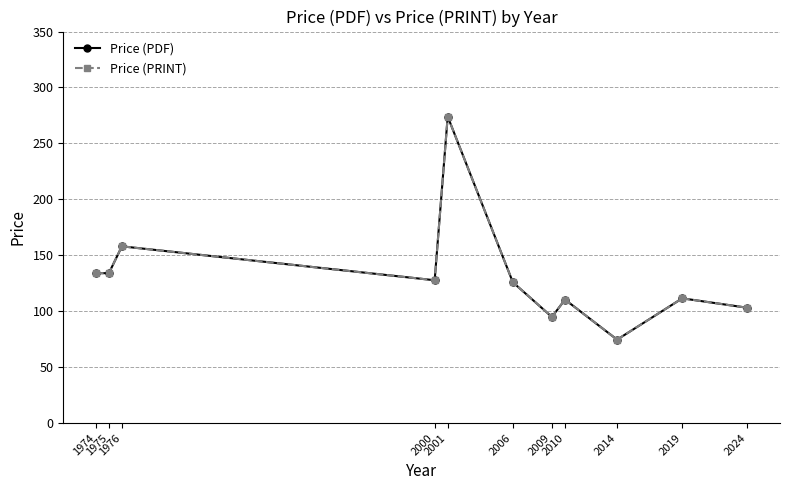

Which category has the lowest value in the Price (PDF) series?

2014